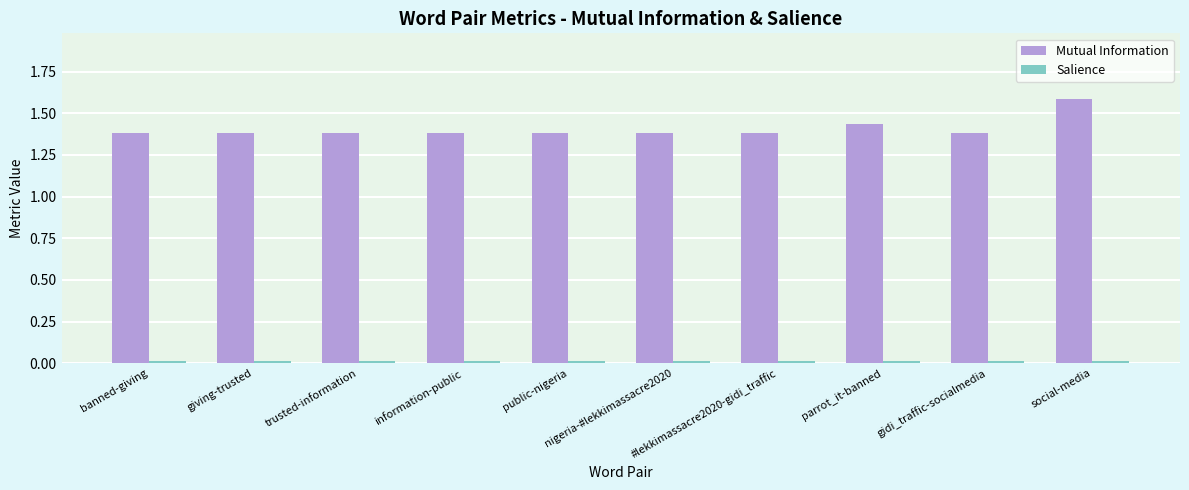

What is the maximum value shown in the chart?

1.6